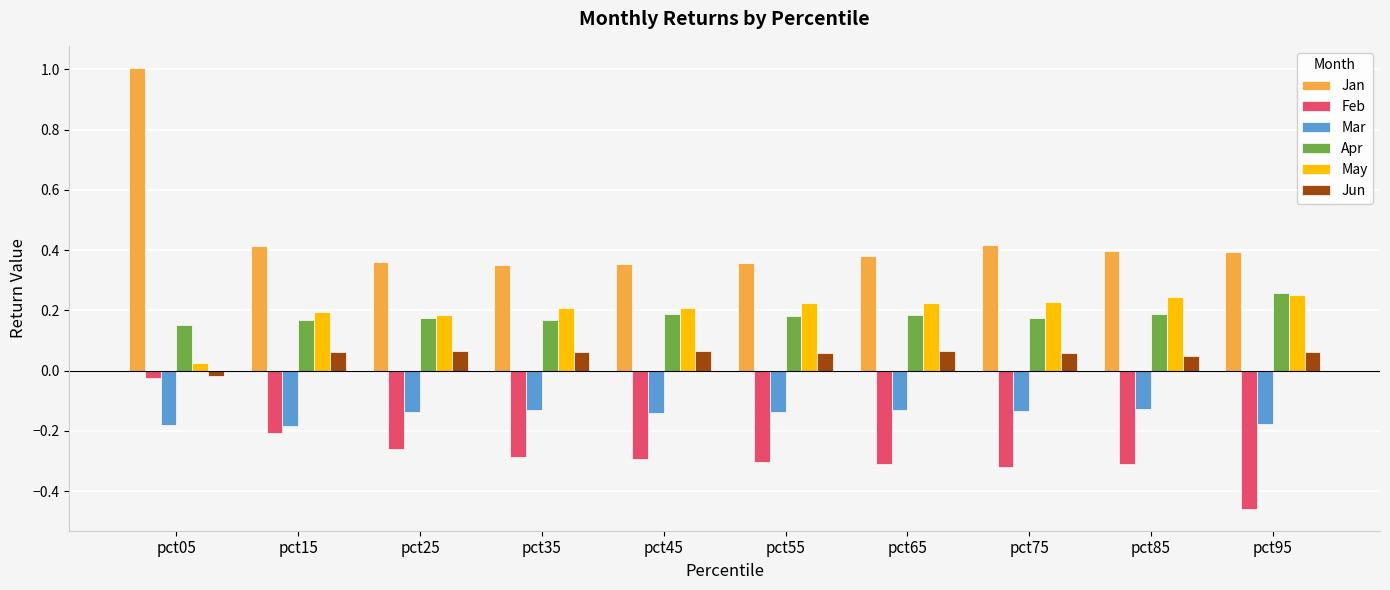

What is the difference between the maximum and second lowest values in the Jan series?

0.7